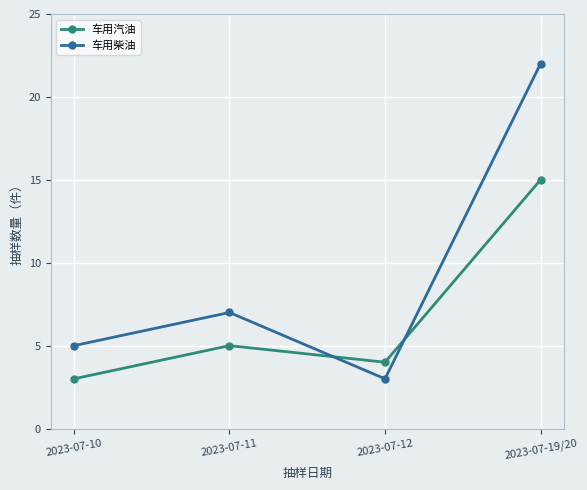

Is it true that 车用汽油 equals 3 at 2023-07-10?

True